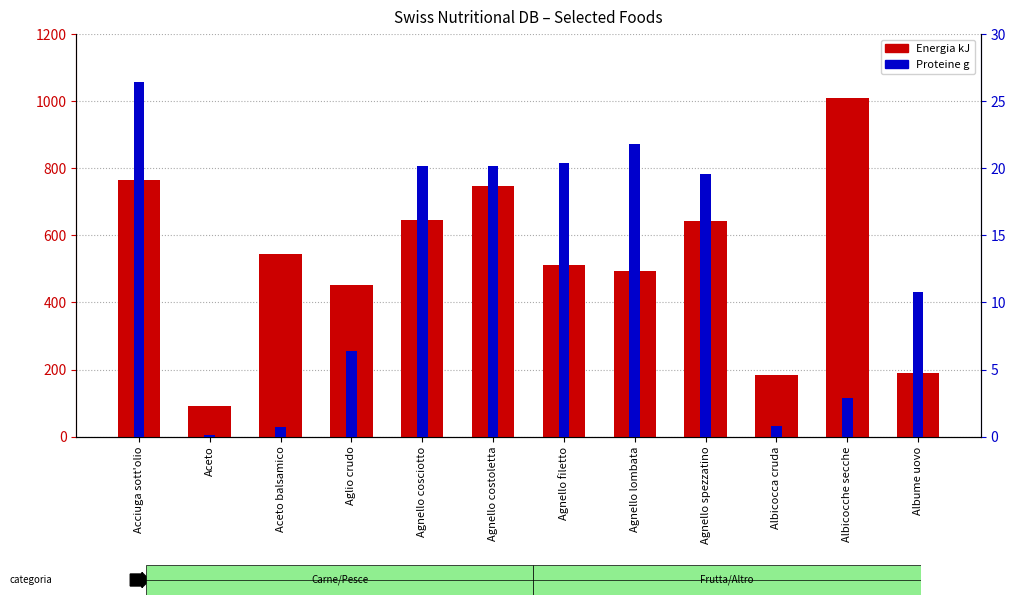

What is the total value across all series at Agnello costoletta?

767.2